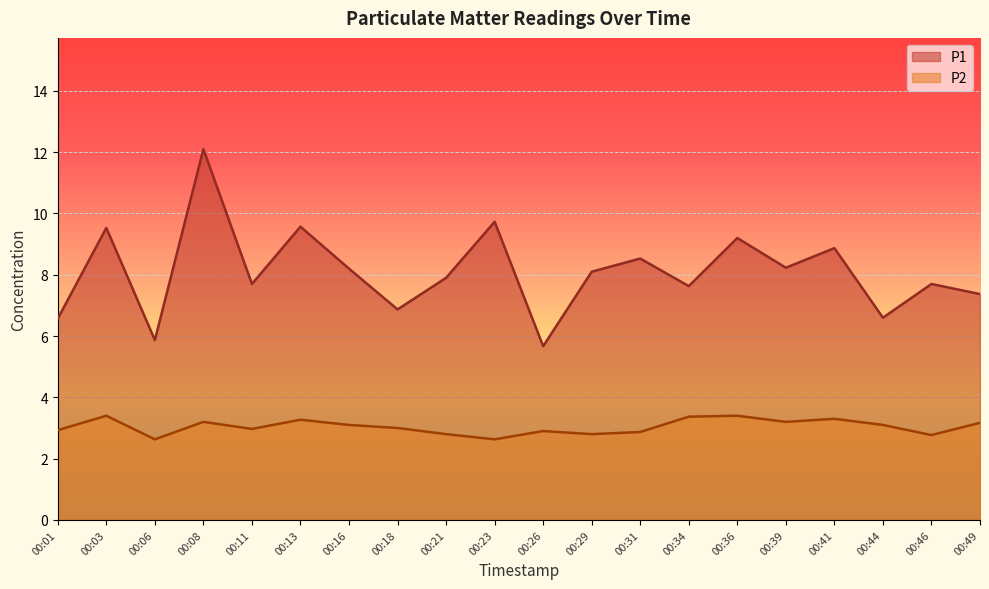

What is the minimum value shown in the chart?

2.6